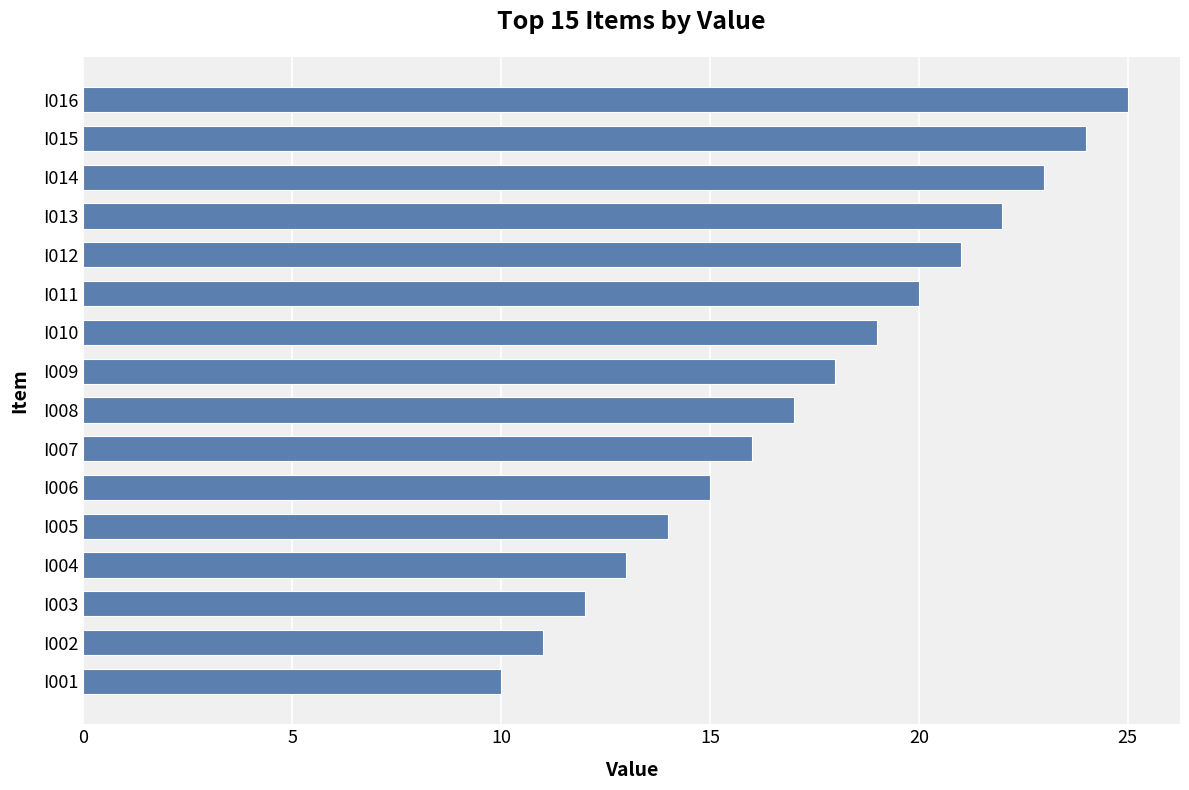

What is the maximum value shown in the chart?

25